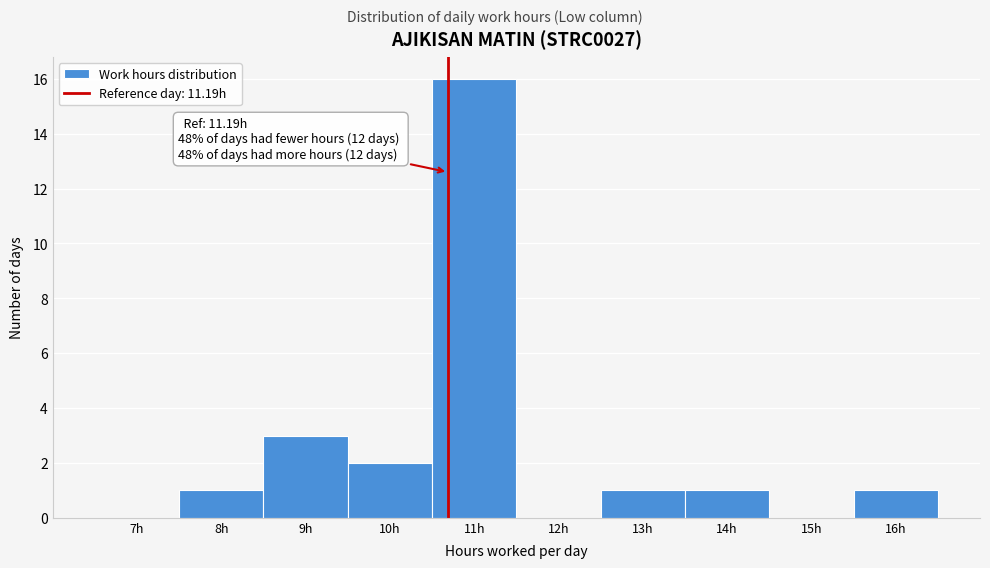

Reading left to right, transcribe all the data shown in this chart.

7h=0	8h=1	9h=3	10h=2	11h=16	12h=0	13h=1	14h=1	15h=0	16h=1